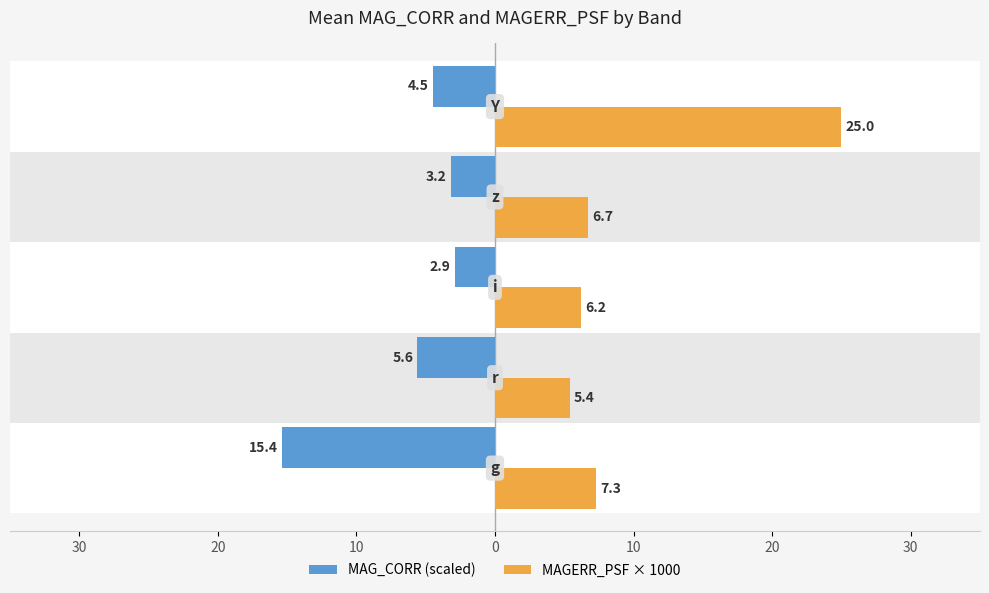

What is the maximum value shown in the chart?

25.0